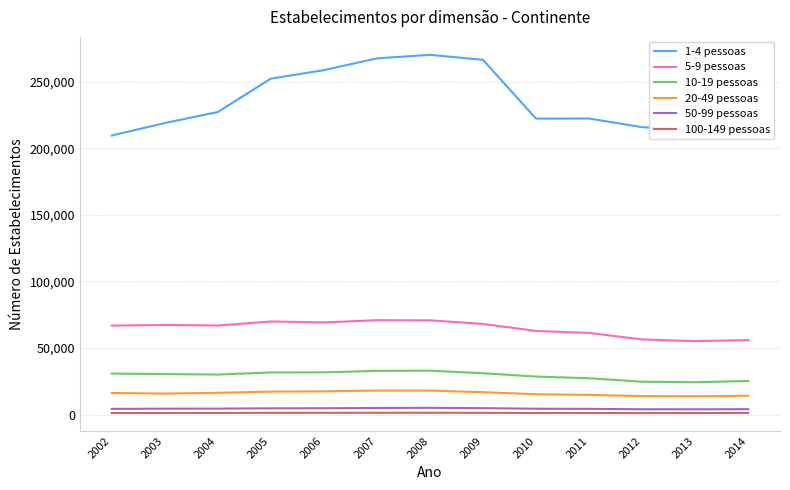

Which series has the widest spread of values?

1-4 pessoas